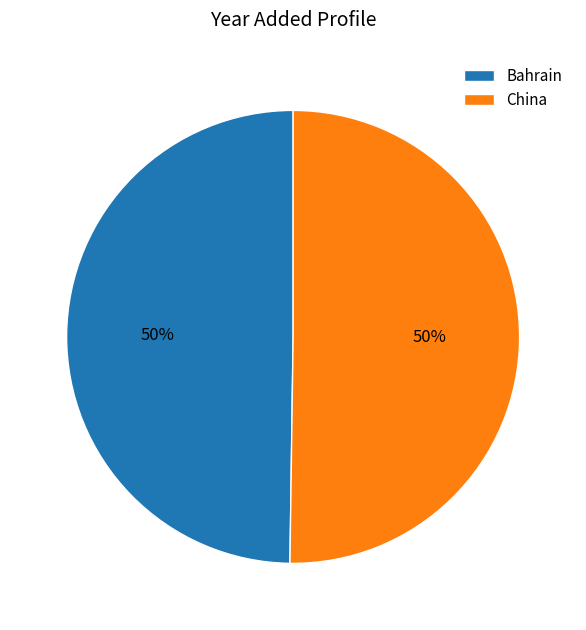

The Bahrain slice represents 37% of the pie. True or false?

False